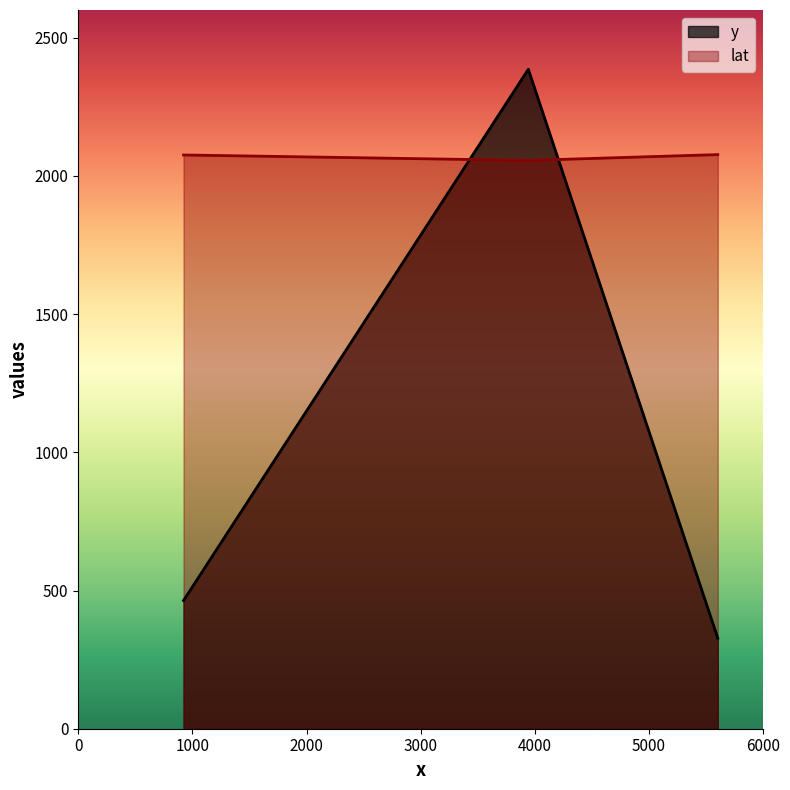

Rank the series at 3943.7034932661 from highest to lowest value.

y, lat